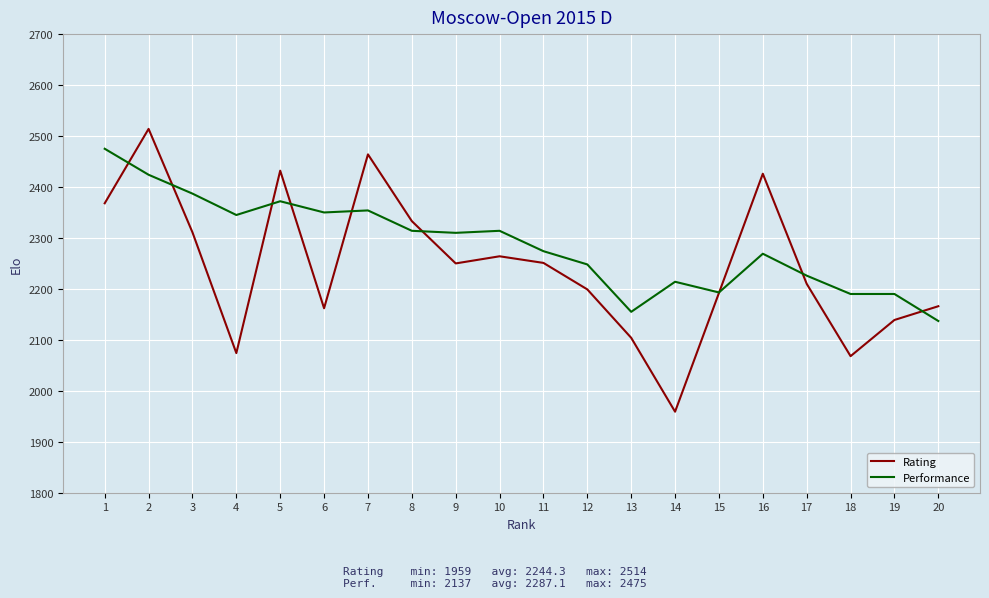

How many categories are shown in the chart?

20